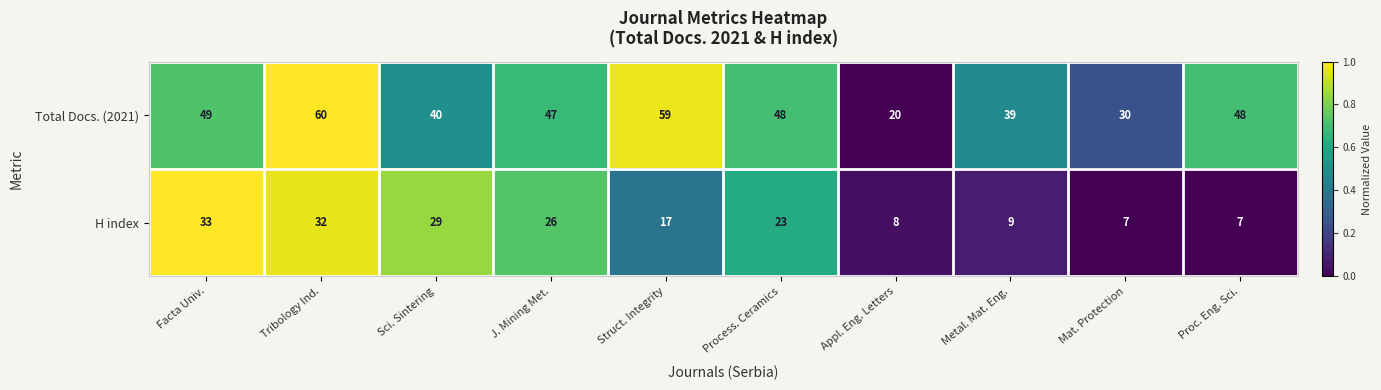

What is the difference between the maximum and minimum values in the H index series?

26